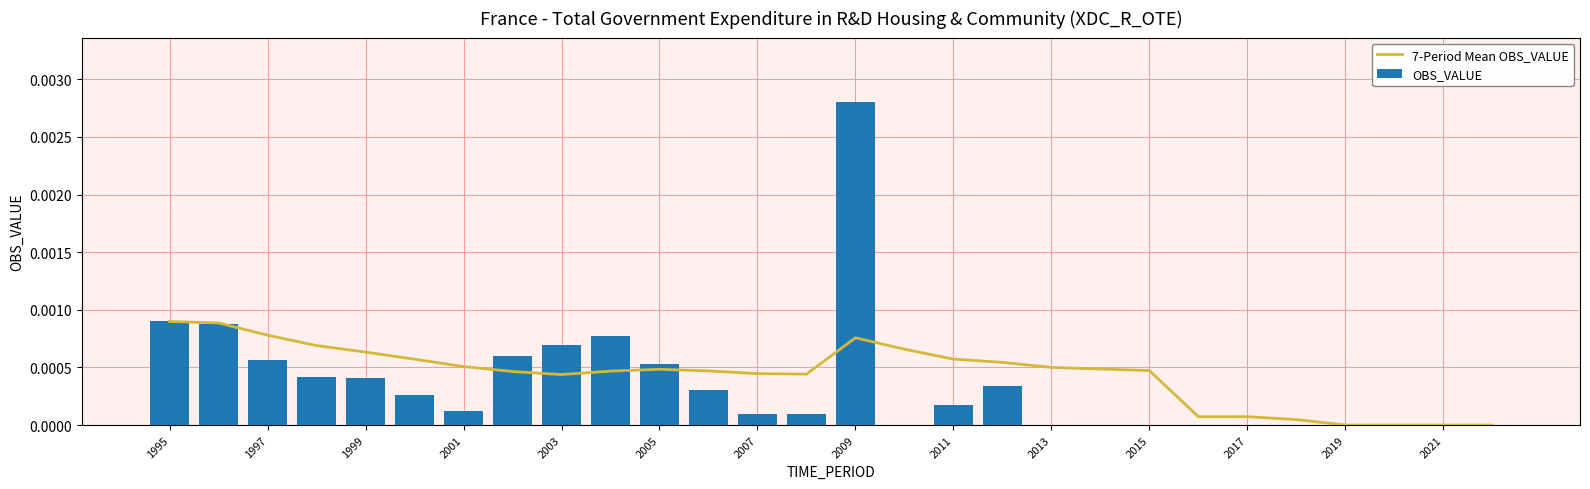

At which label does 7-Period Mean OBS_VALUE reach its peak?

1995